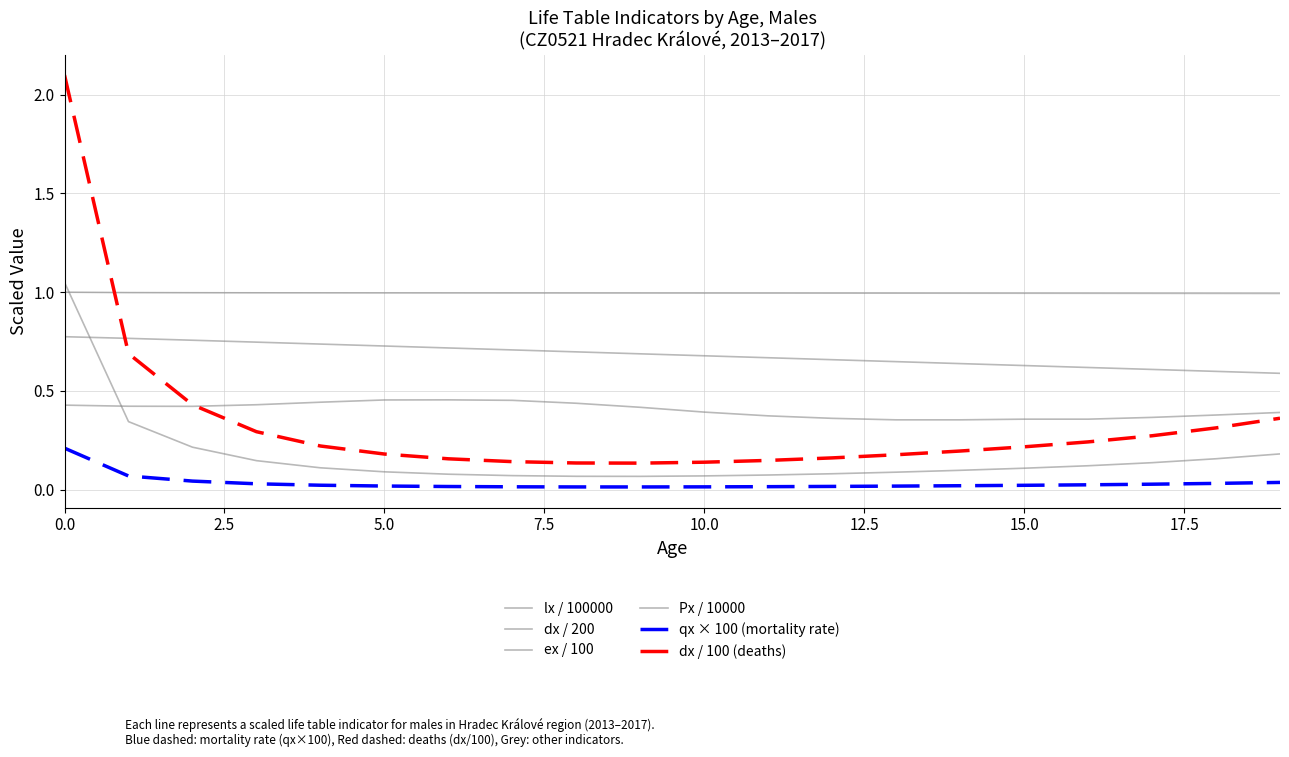

Reading left to right, list all the values displayed in this chart.

lx / 100000: 1.0	1.0	1.0	1.0	1.0	1.0	1.0	1.0	1.0	1.0	1.0	1.0	1.0	1.0	1.0	1.0	1.0	1.0	1.0	1.0
dx / 200: 1.0	0.3	0.2	0.1	0.1	0.1	0.1	0.1	0.1	0.1	0.1	0.1	0.1	0.1	0.1	0.1	0.1	0.1	0.2	0.2
ex / 100: 0.8	0.8	0.8	0.7	0.7	0.7	0.7	0.7	0.7	0.7	0.7	0.7	0.7	0.6	0.6	0.6	0.6	0.6	0.6	0.6
Px / 10000: 0.4	0.4	0.4	0.4	0.4	0.5	0.5	0.5	0.4	0.4	0.4	0.4	0.4	0.4	0.4	0.4	0.4	0.4	0.4	0.4
qx × 100 (mortality rate): 0.2	0.1	0.0	0.0	0.0	0.0	0.0	0.0	0.0	0.0	0.0	0.0	0.0	0.0	0.0	0.0	0.0	0.0	0.0	0.0
dx / 100 (deaths): 2.1	0.7	0.4	0.3	0.2	0.2	0.2	0.1	0.1	0.1	0.1	0.1	0.2	0.2	0.2	0.2	0.2	0.3	0.3	0.4